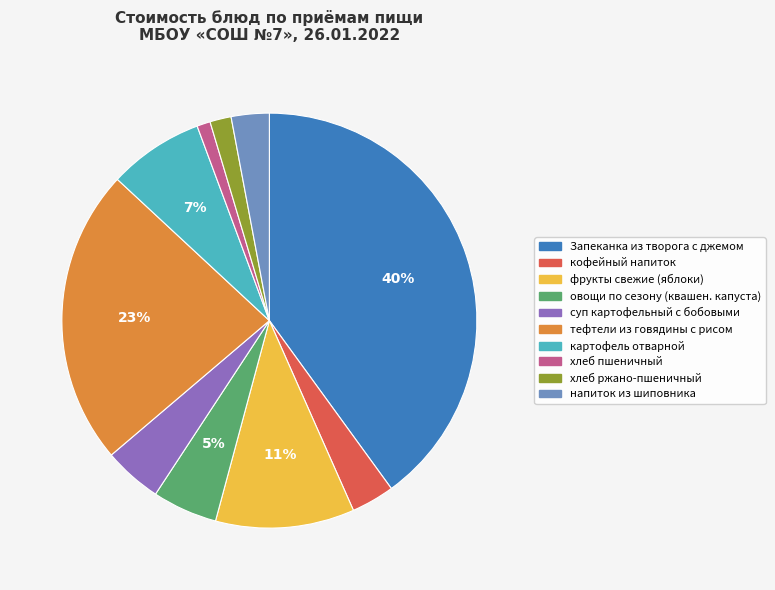

Between фрукты свежие (яблоки) and суп картофельный с бобовыми, which is larger?

фрукты свежие (яблоки)